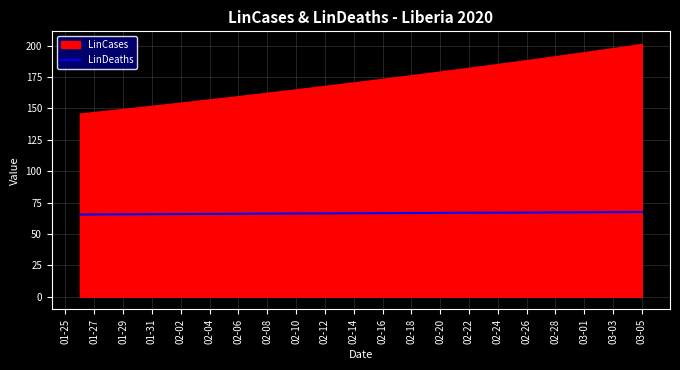

Is it true that LinDeaths equals 41.8 at 02-10?

False